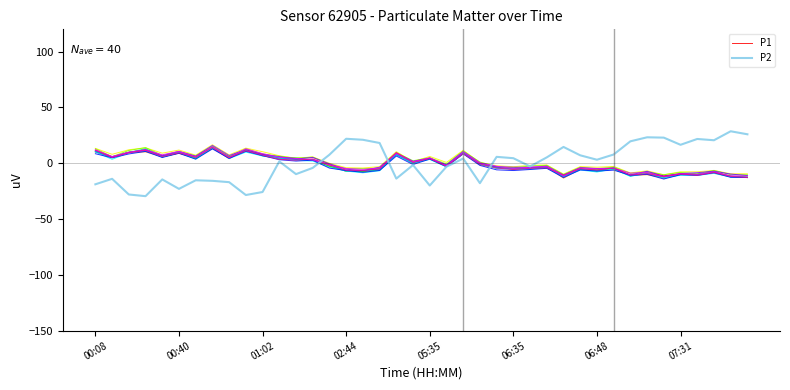

How many data points in P2 are less than 3?

20